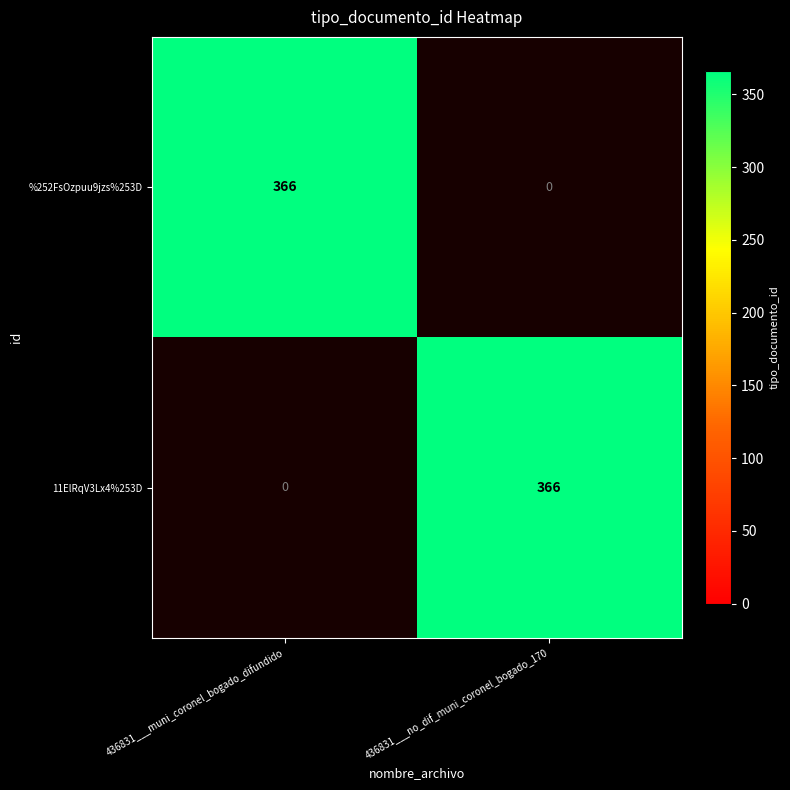

What is the sum of the 11ElRqV3Lx4%253D values at 436831___no_dif_muni_coronel_bogado_170 and 436831___muni_coronel_bogado_difundido?

366